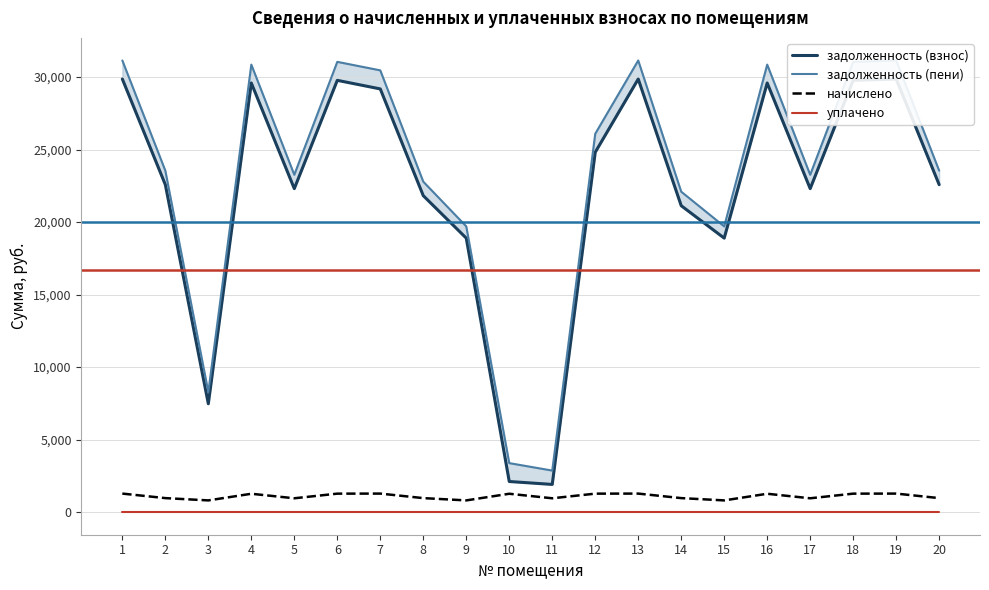

What is the value of the задолженность (взнос) point at the 13th from the left?

29866.3